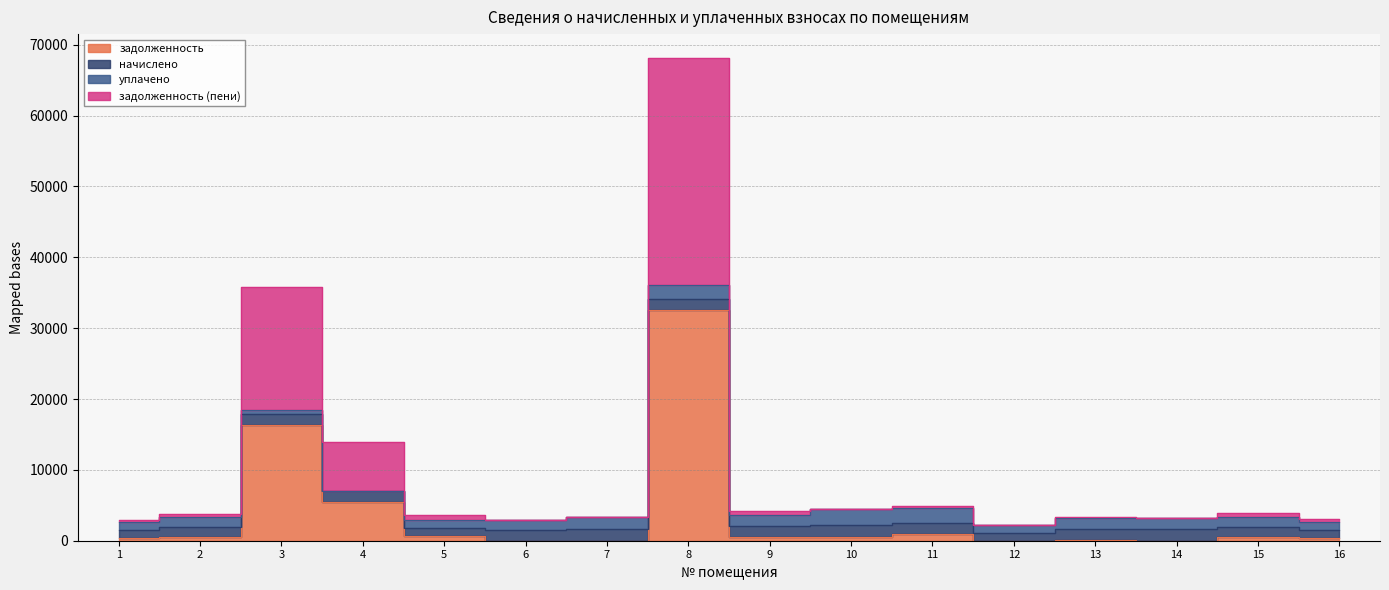

In задолженность, how many points are lower than both neighbors (excluding endpoints)?

4